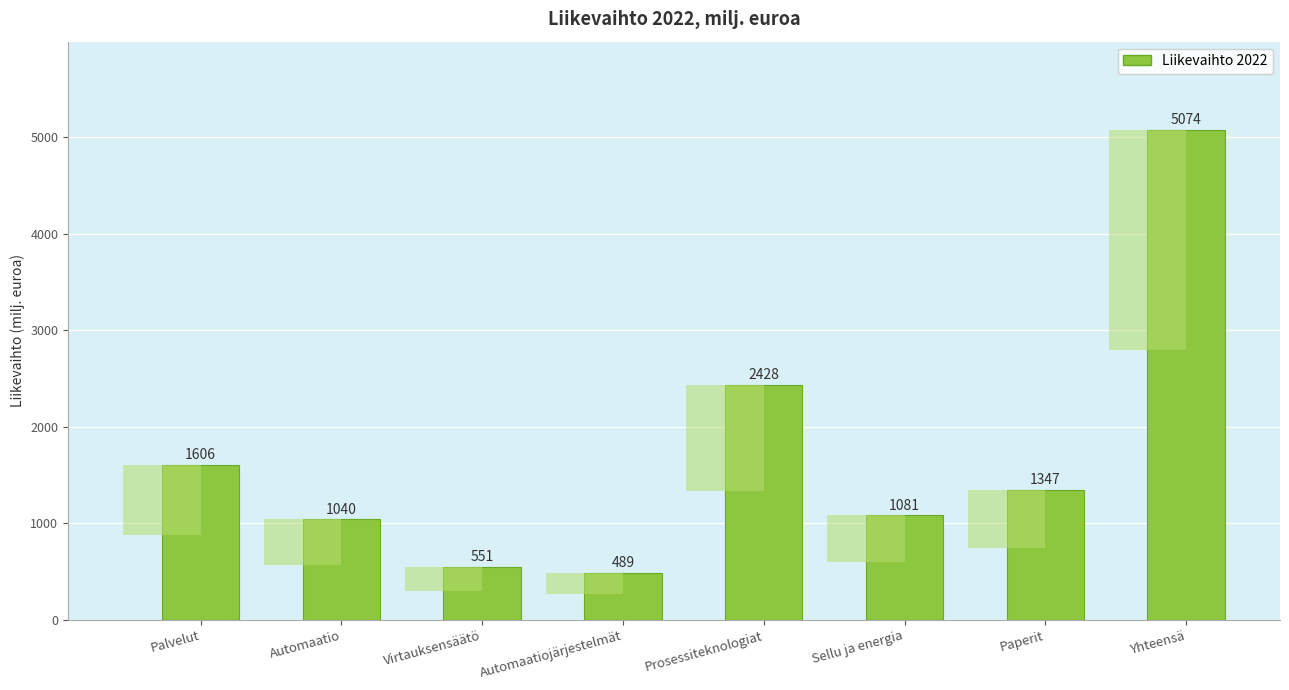

What is the difference between the values at Palvelut and Automaatiojärjestelmät?

1117